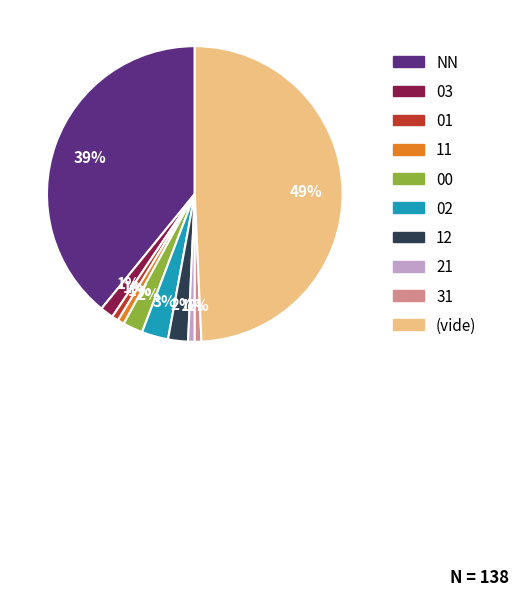

To the nearest percent, what is the average slice percentage?

10%